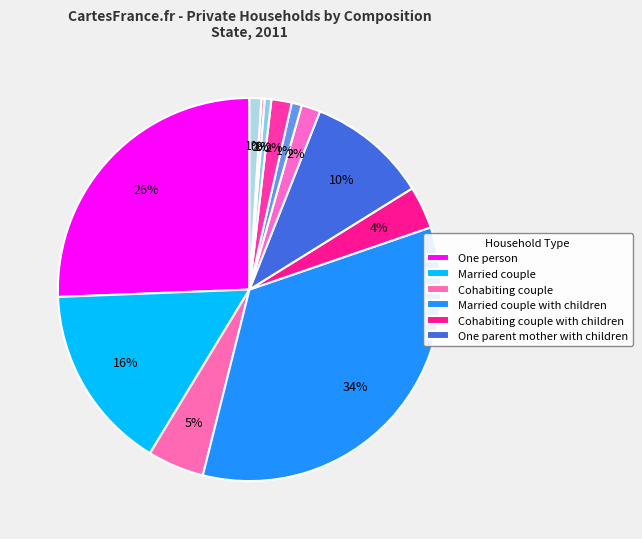

How many segments does this pie chart have?

12